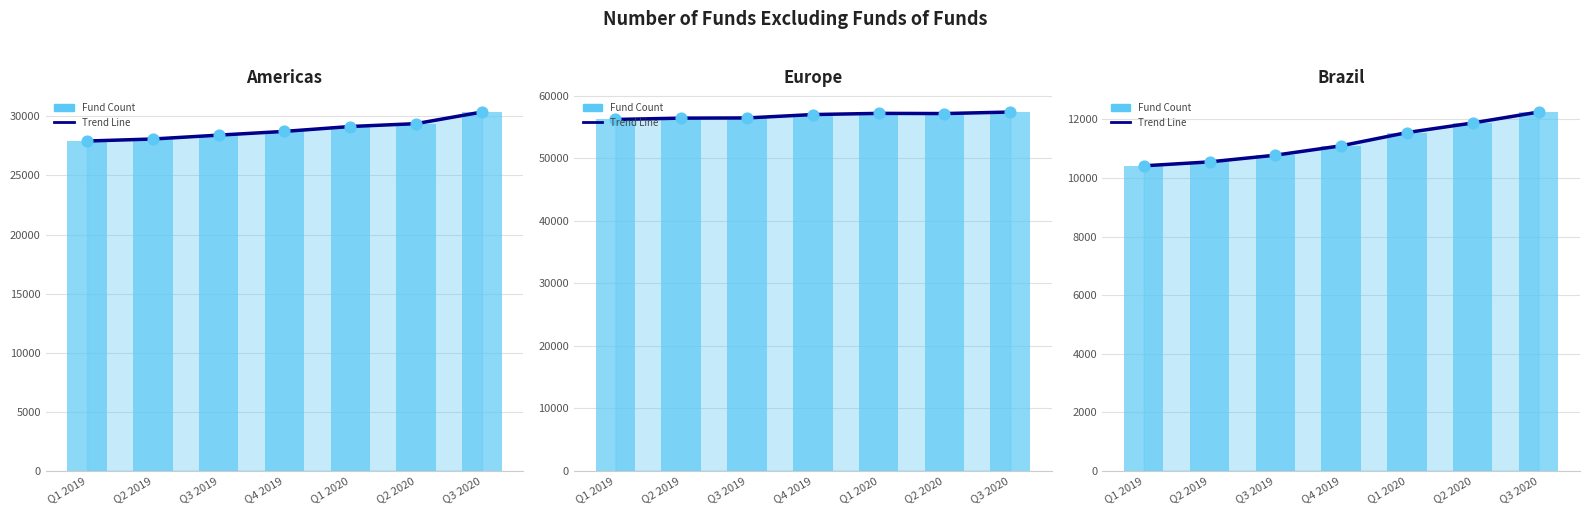

What is the total value across all series at Q1 2020?

109395